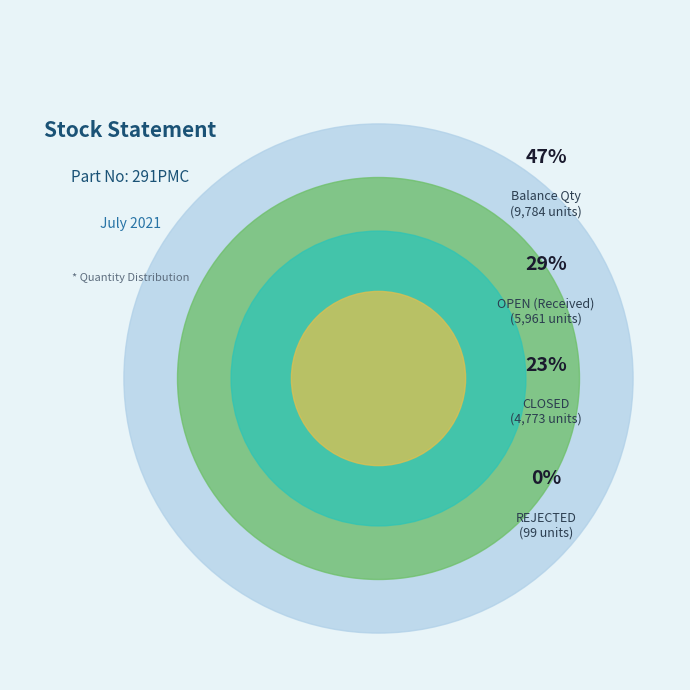

How many segments does this pie chart have?

4